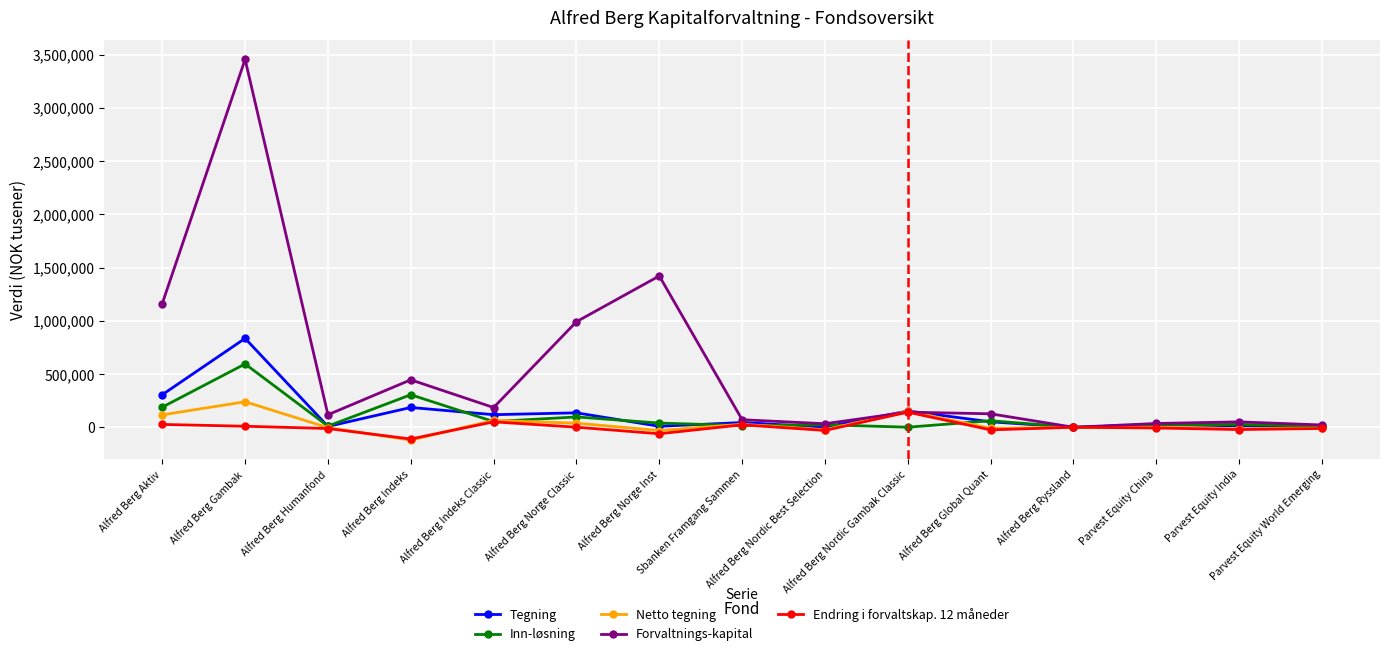

Which series has the widest spread of values?

Forvaltnings-kapital